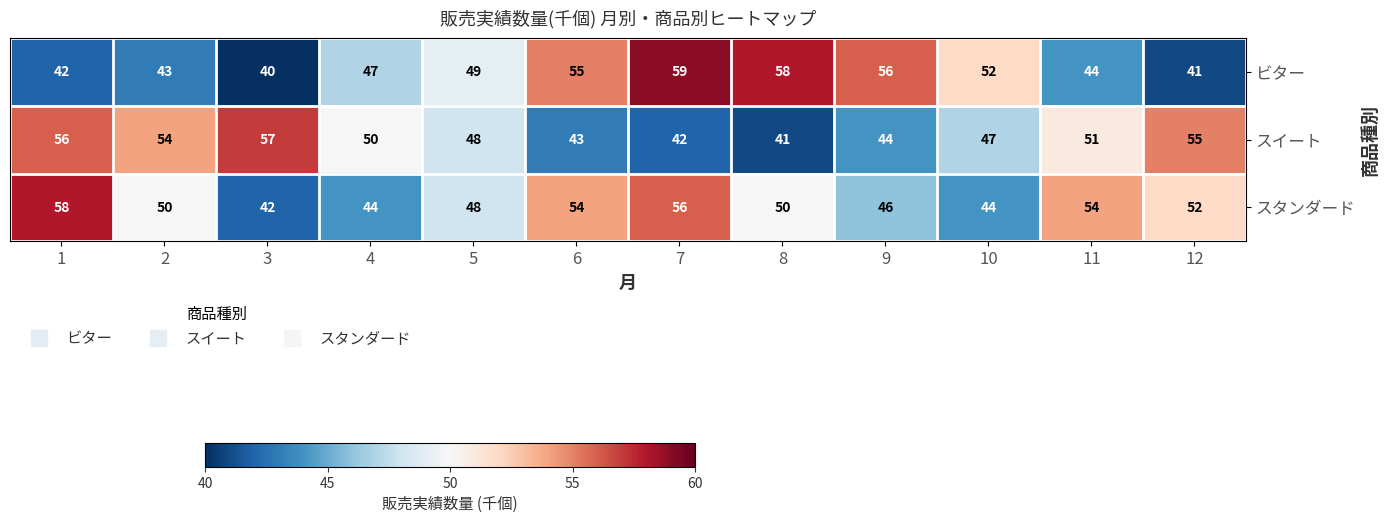

At how many categories does at least one series exceed 44?

12